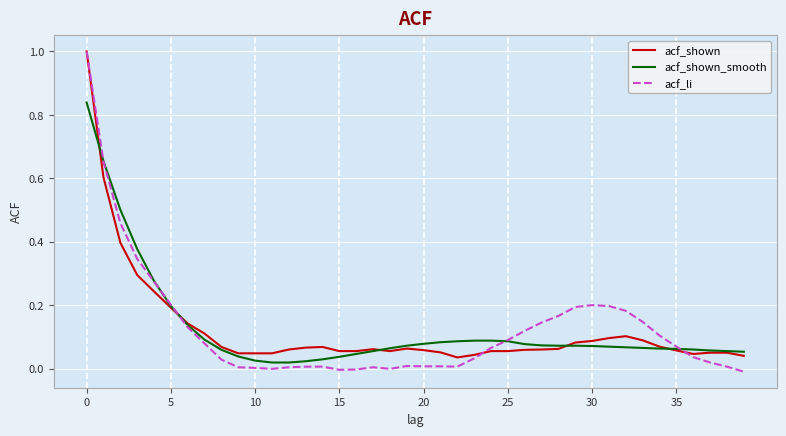

Which series has the largest range (max minus min)?

acf_li